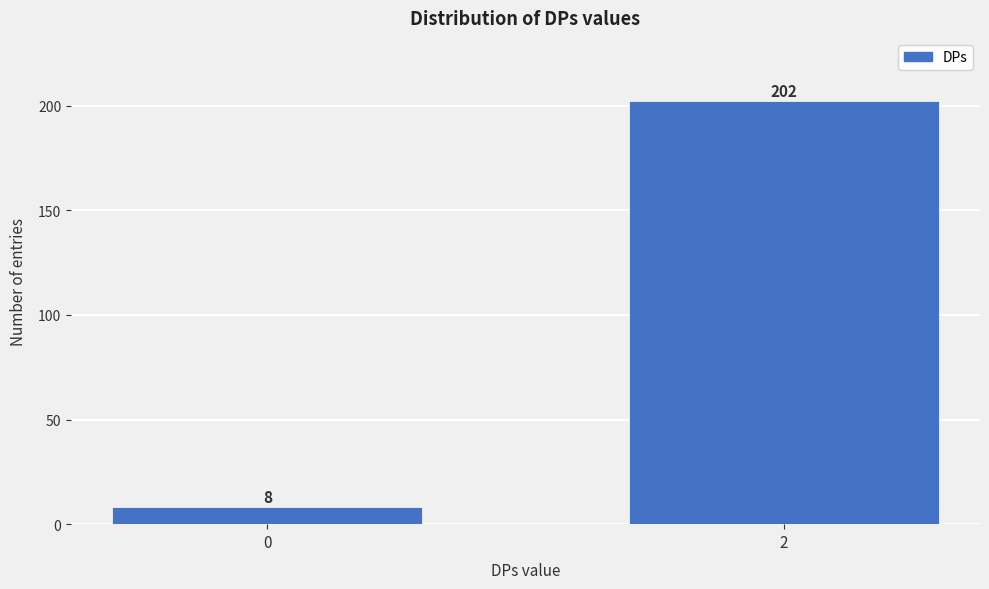

Reading left to right, list all the values displayed in this chart.

0=8	2=202